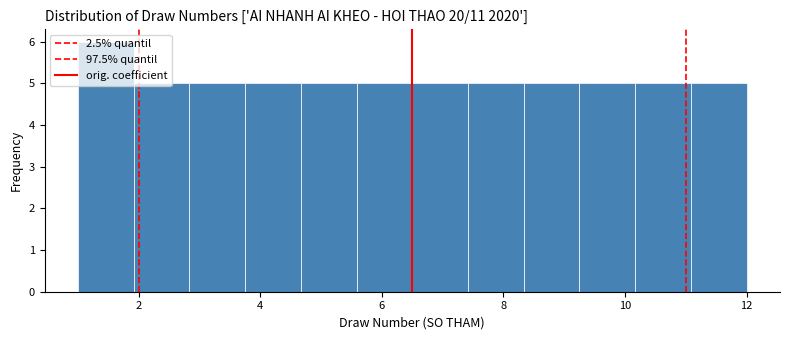

Reading left to right, list every bar in this chart as the range it spans on the x-axis followed by its height. Neither the bar edges nor the heights are printed on the chart, so give them approximately, as read against the axes.

1.0 to 2.0: 6
2.0 to 2.8: 5
2.8 to 3.8: 5
3.8 to 4.6: 5
4.6 to 5.6: 5
5.6 to 6.6: 5
6.6 to 7.4: 5
7.4 to 8.4: 5
8.4 to 9.2: 5
9.2 to 10.2: 5
10.2 to 11.0: 5
11.0 to 12.0: 5